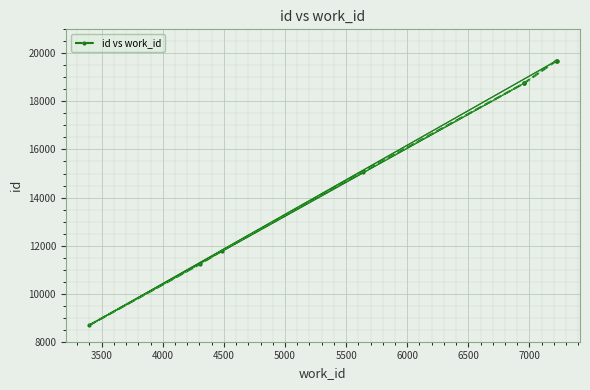

Is this an area chart (filled region under the line)?

No